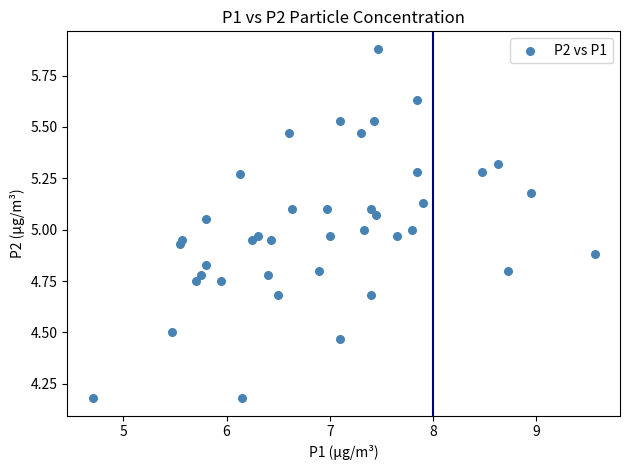

What is the range of Y values (max minus min)?

1.7